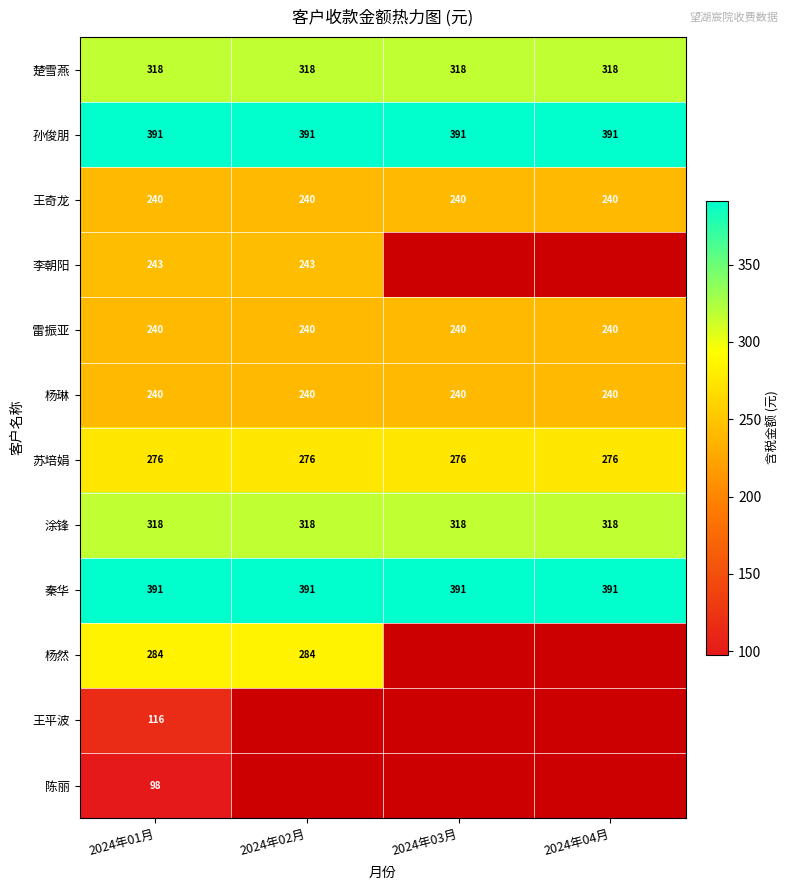

How many categories are shown in the chart?

4